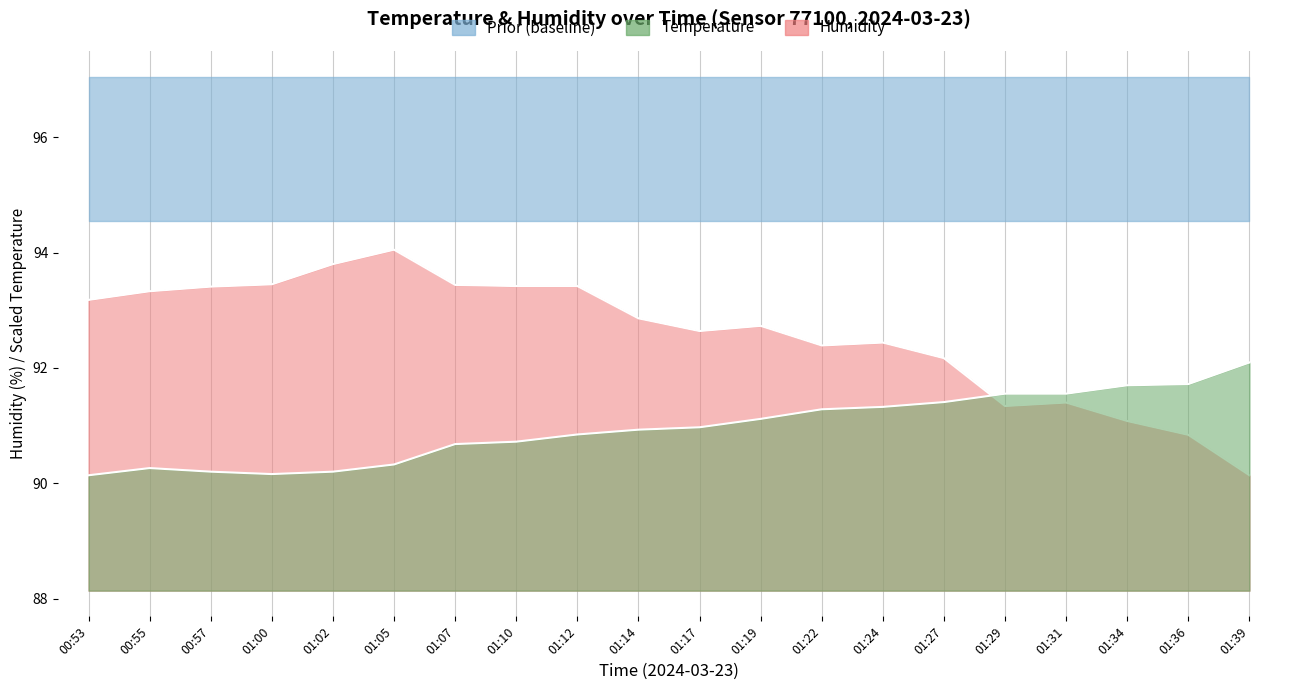

What is the average value of the humidity series?

92.6